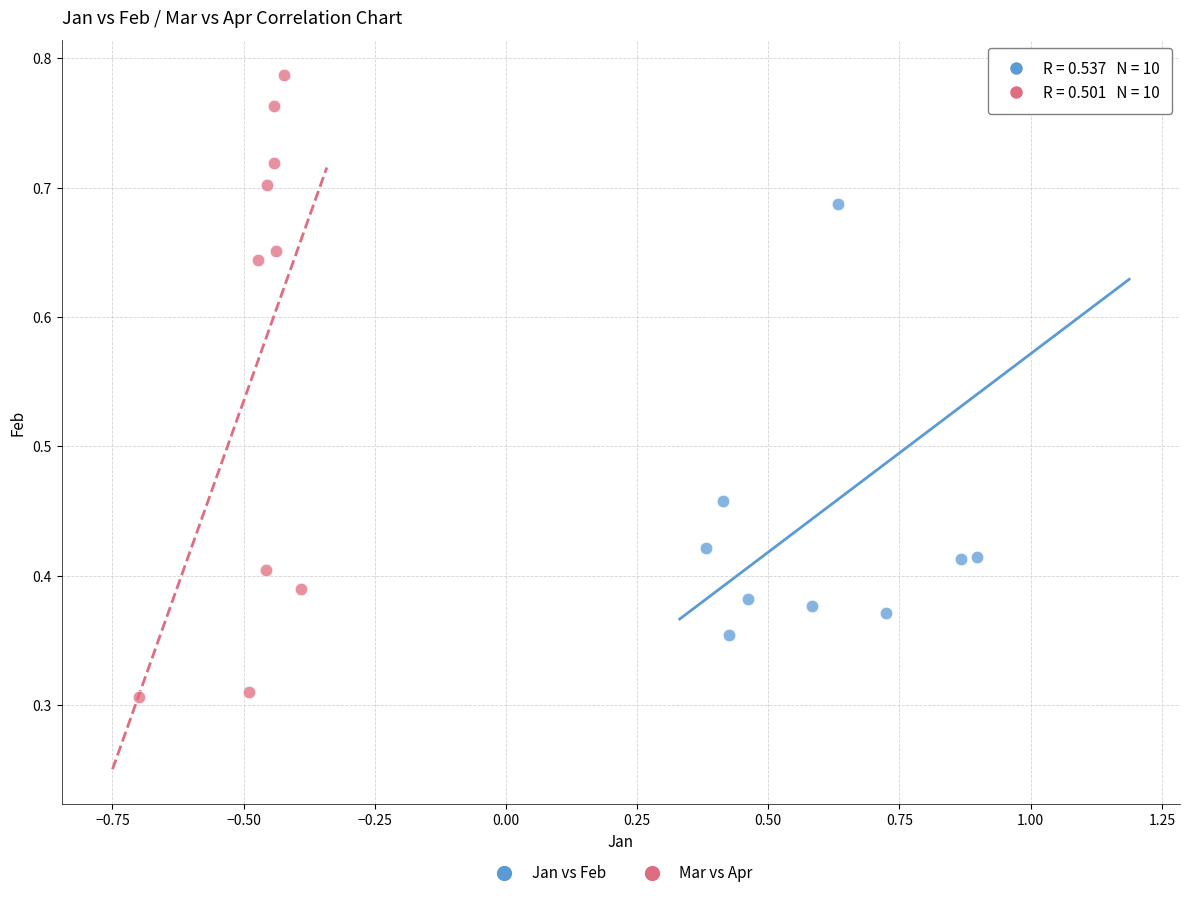

Which series contains the lowest Y value?

Mar vs Apr